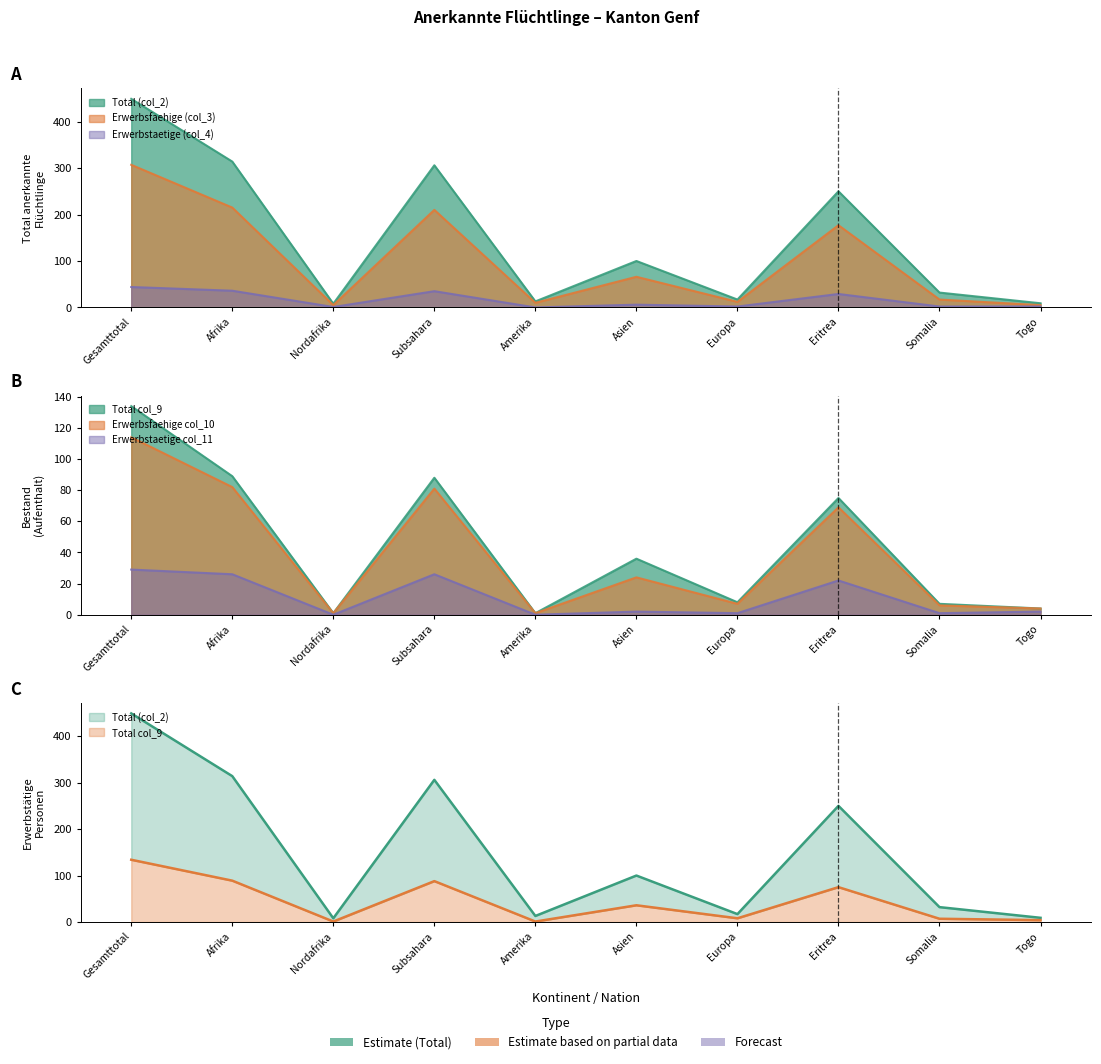

What is the sum of all Erwerbstaetige col_11 values?

109